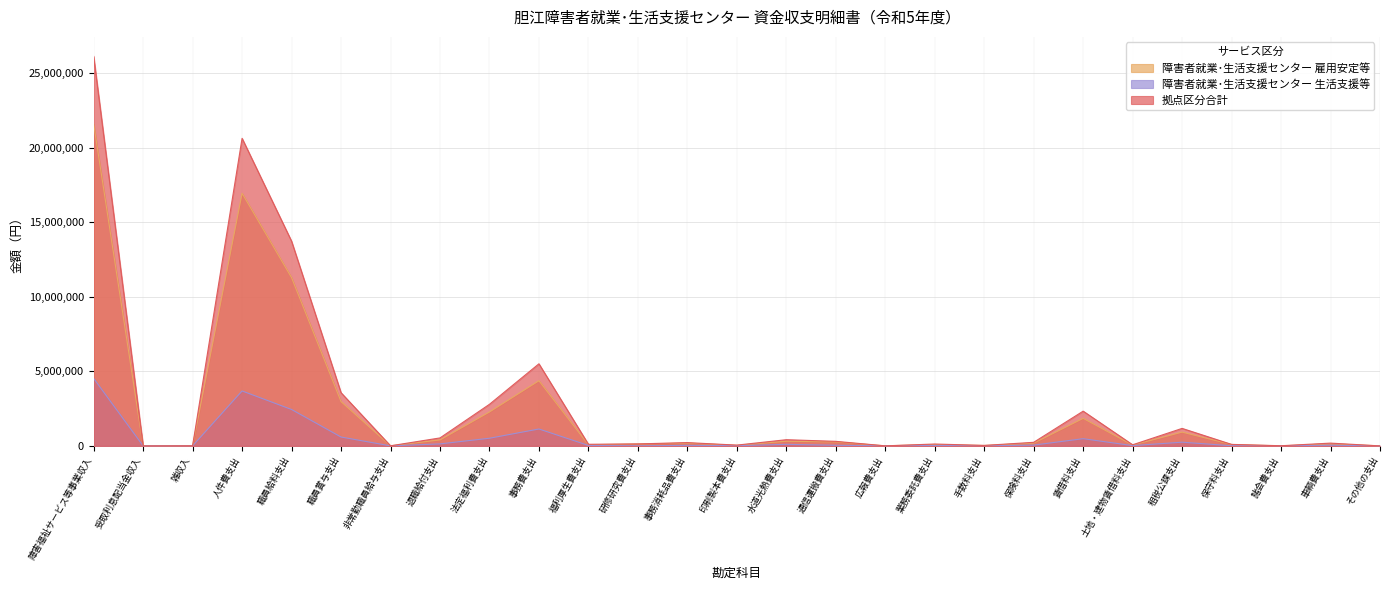

How many distinct data groups are displayed?

3